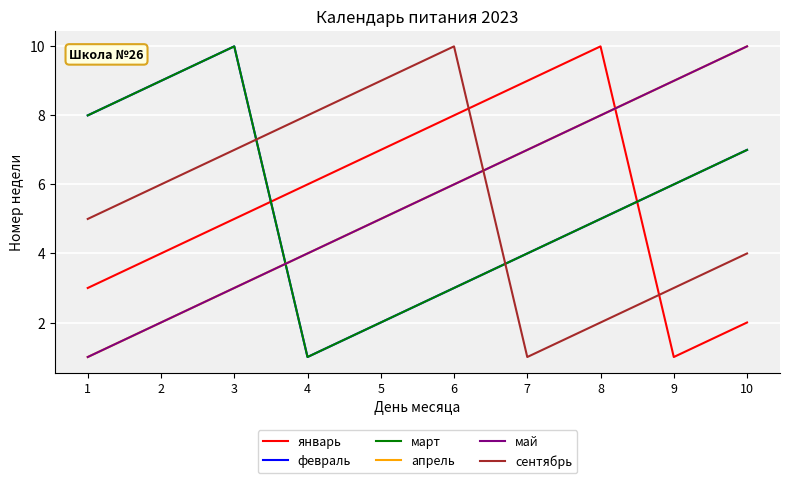

The value of февраль at 3 is 10. True or false?

True